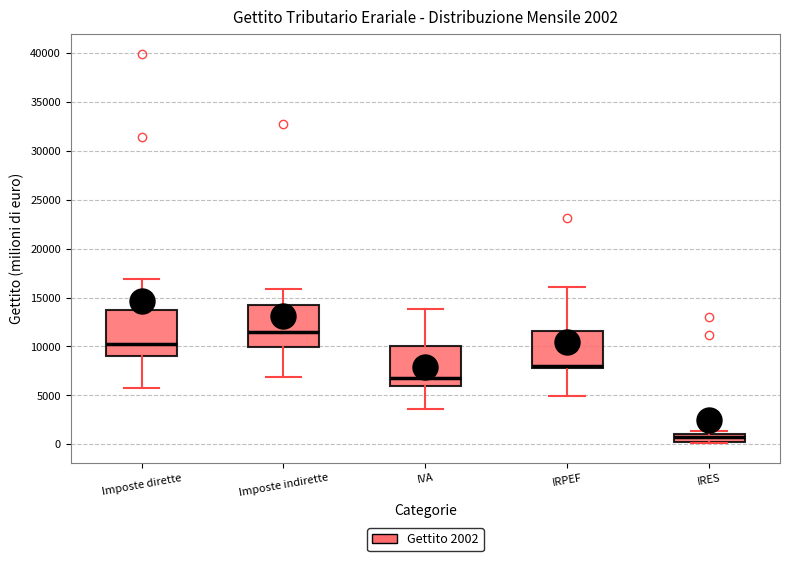

Which box's median line is the highest?

Imposte indirette